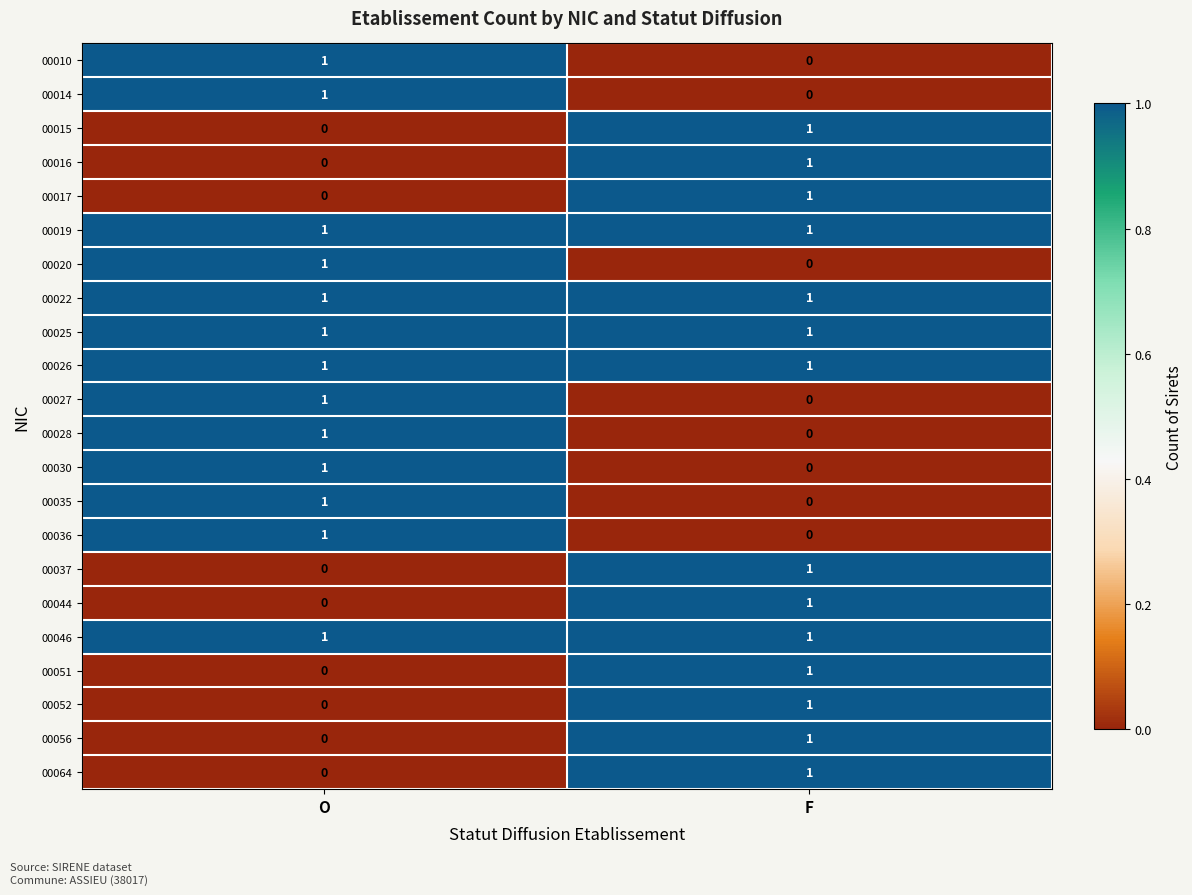

How many categories are shown in the chart?

2